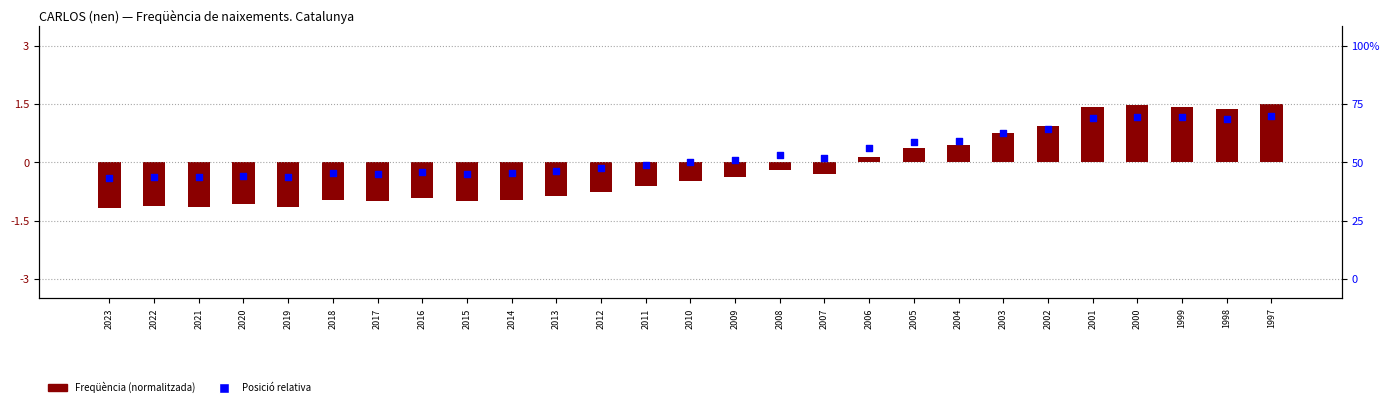

What is the total value across all series at 2022?

-1.5